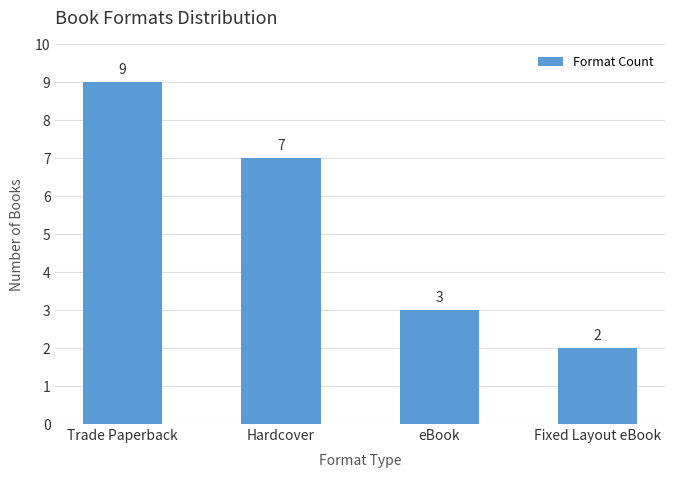

Count the values in the range 3 to 9.

3